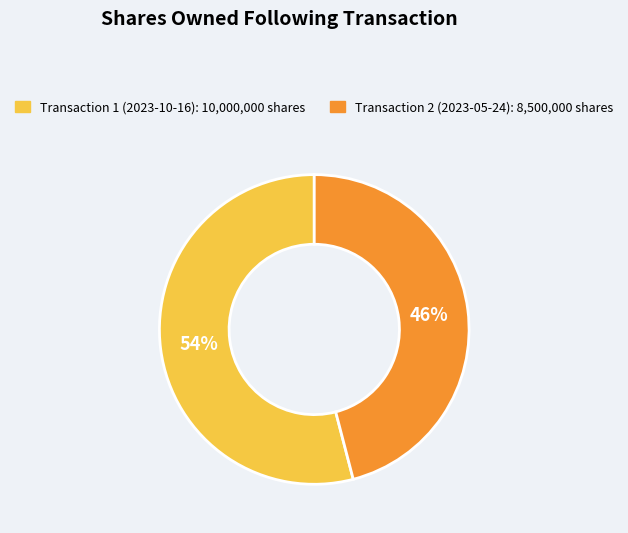

To the nearest percent, what portion does Transaction 1 (2023-10-16): 10,000,000 shares represent?

54%